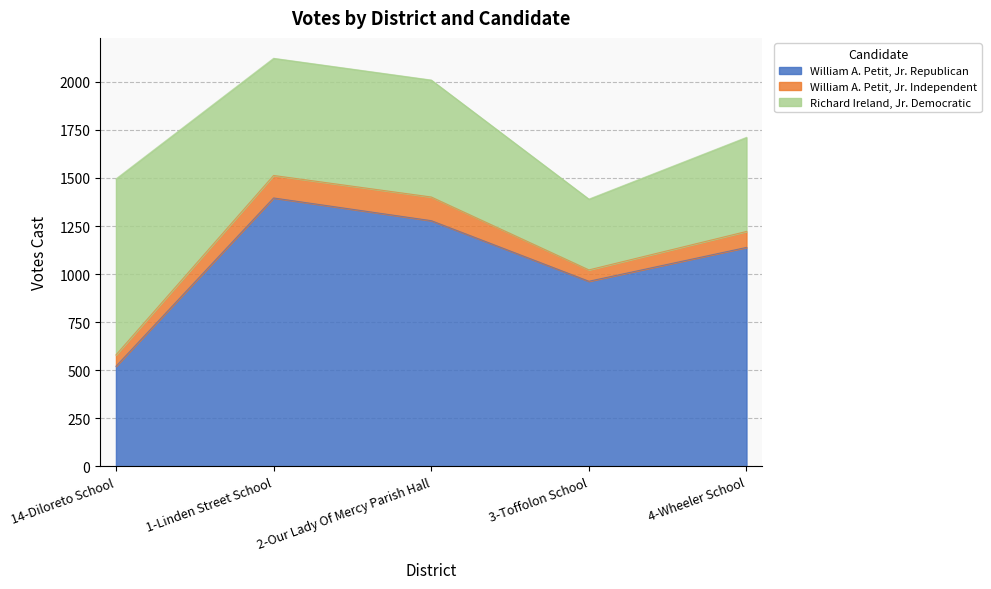

True or false: William A. Petit, Jr. Independent and William A. Petit, Jr. Republican intersect in this chart.

False